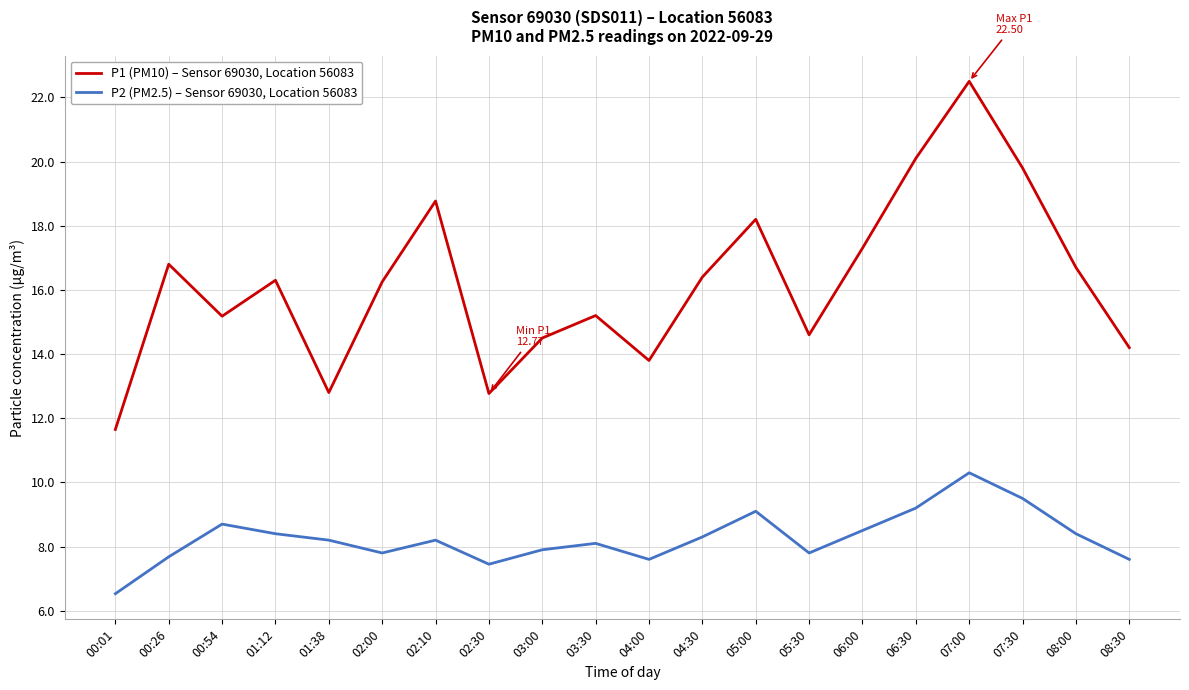

At which label does P2 (PM2.5) – Sensor 69030, Location 56083 reach its minimum?

00:01